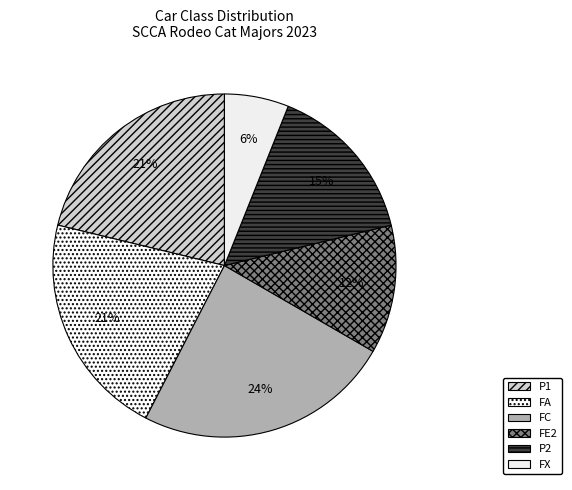

What is the ratio of the value at FE2 to the value at FX?

2.0